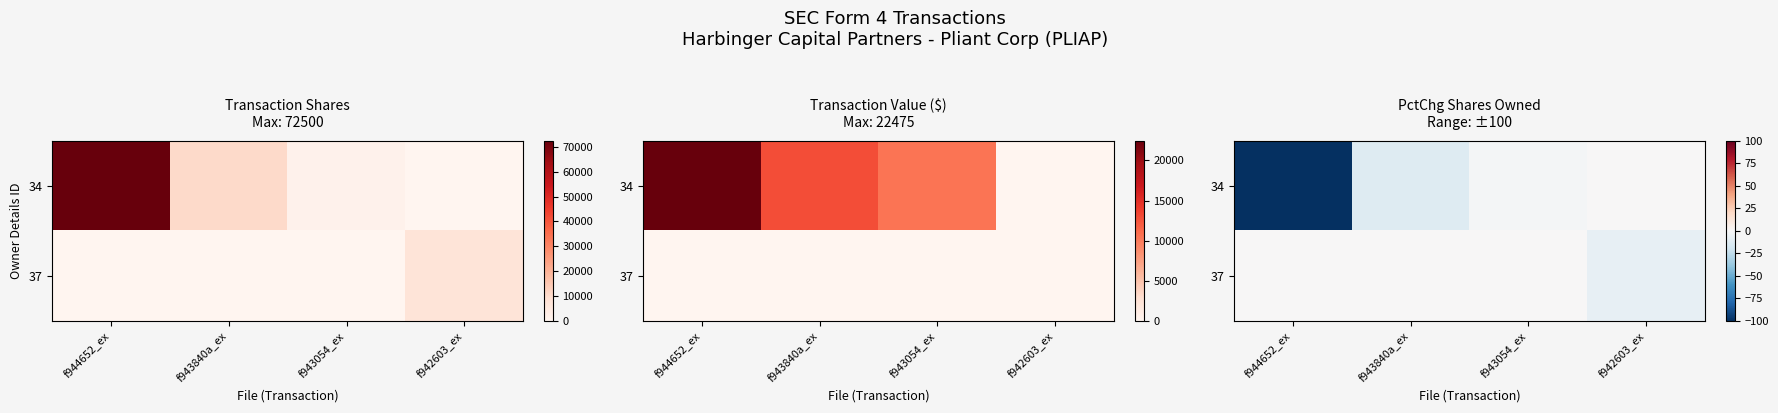

At which label does 34 reach its peak?

f942603_ex